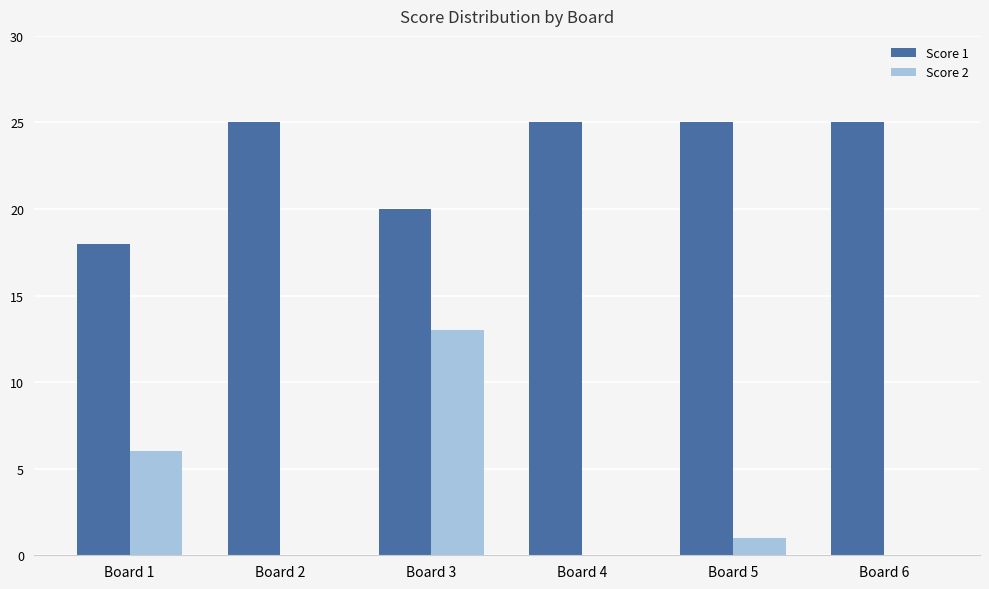

What is the sum of the Score 2 values at Board 2 and Board 3?

13